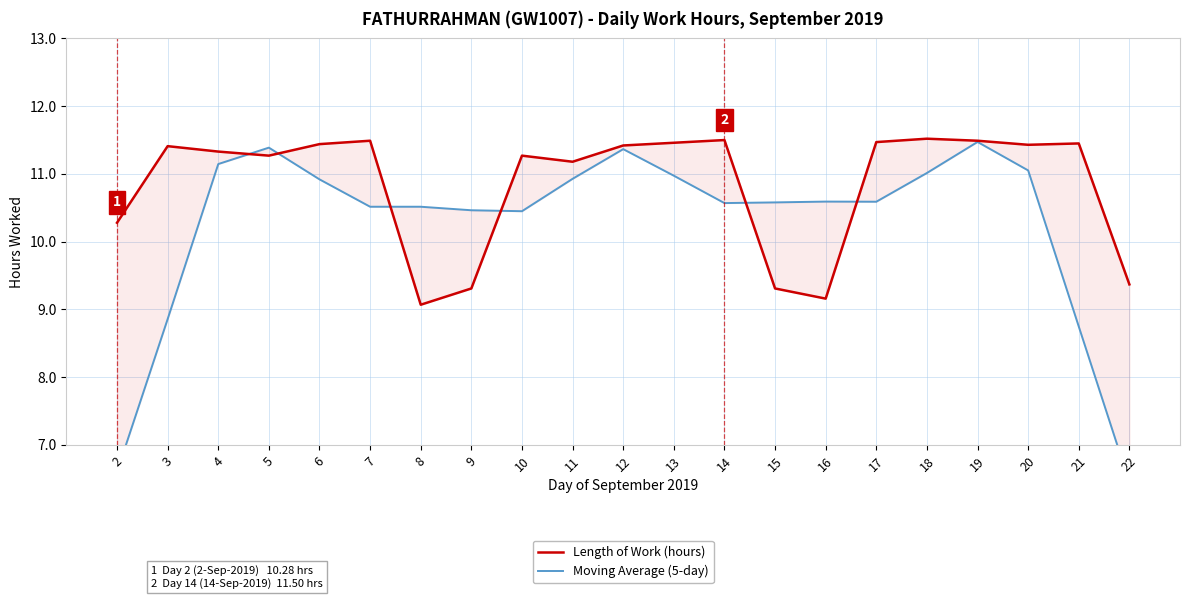

Does the chart display data point markers on the line(s)?

No